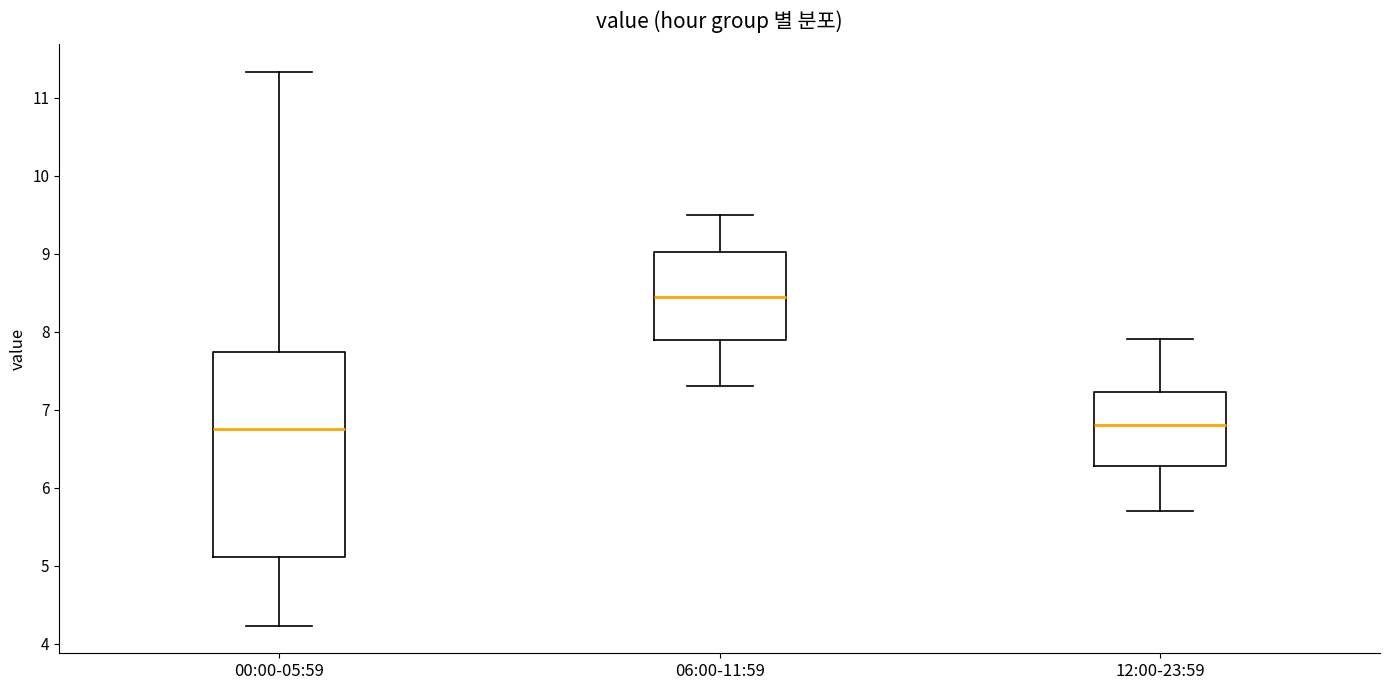

Which box is the tallest, from its lower edge to its upper edge?

00:00-05:59